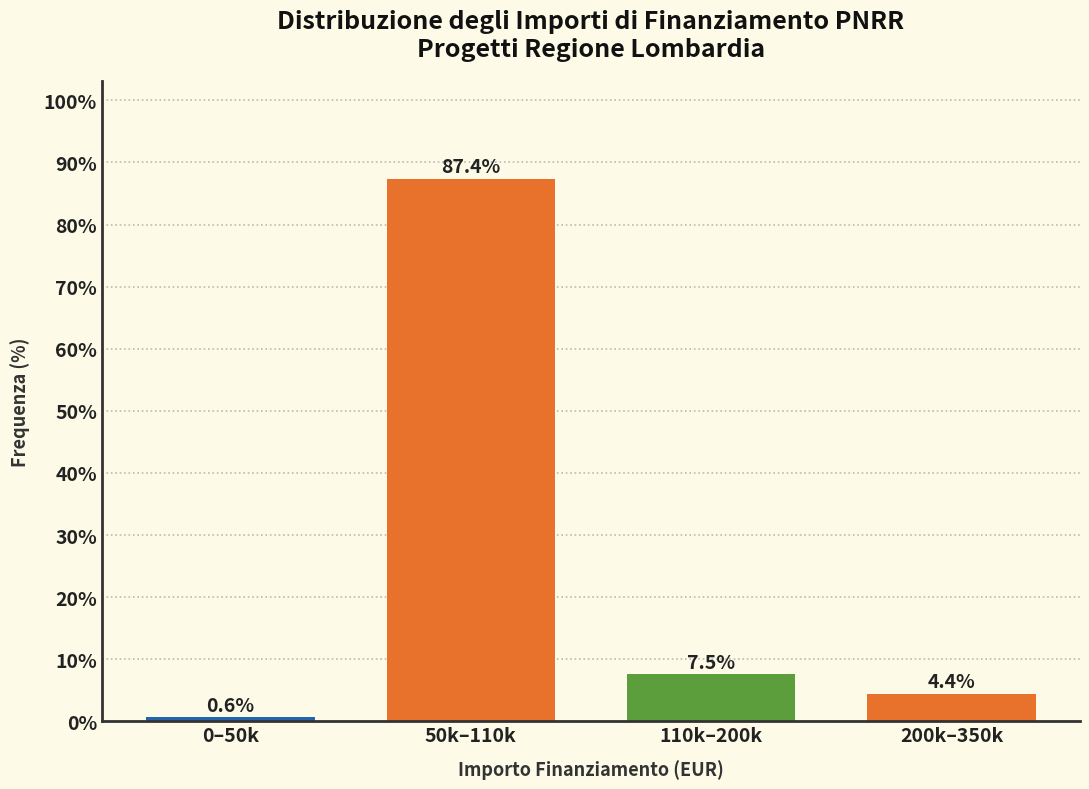

Reading left to right, extract all data points from this chart.

0.6	87.4	7.5	4.4